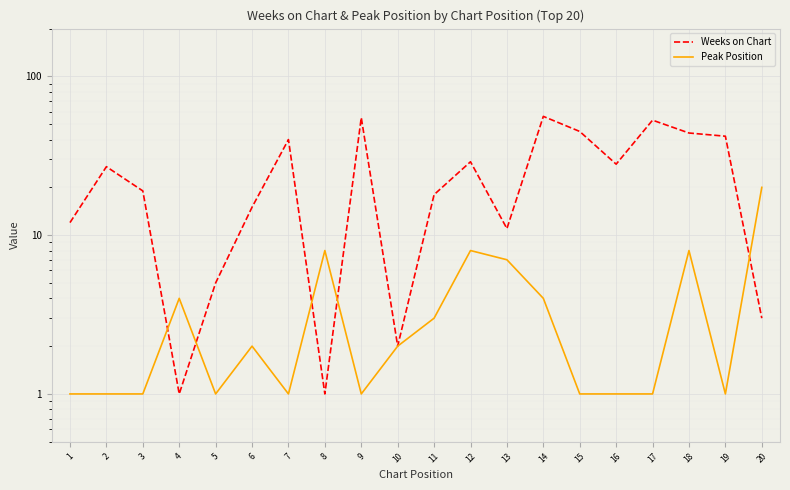

What are all the series names shown in the legend?

Weeks on Chart, Peak Position